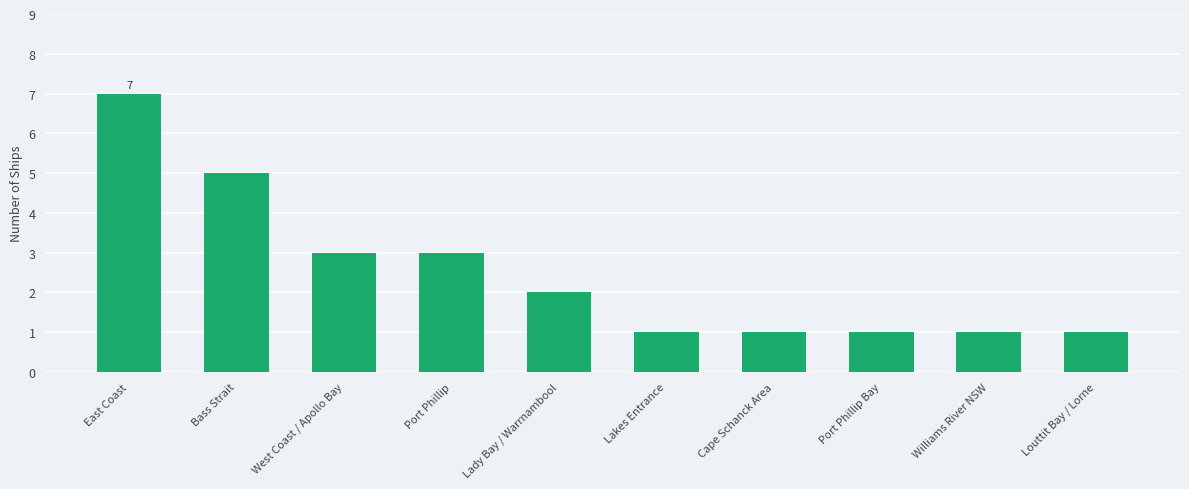

At which category does the chart reach its peak across all series?

East Coast